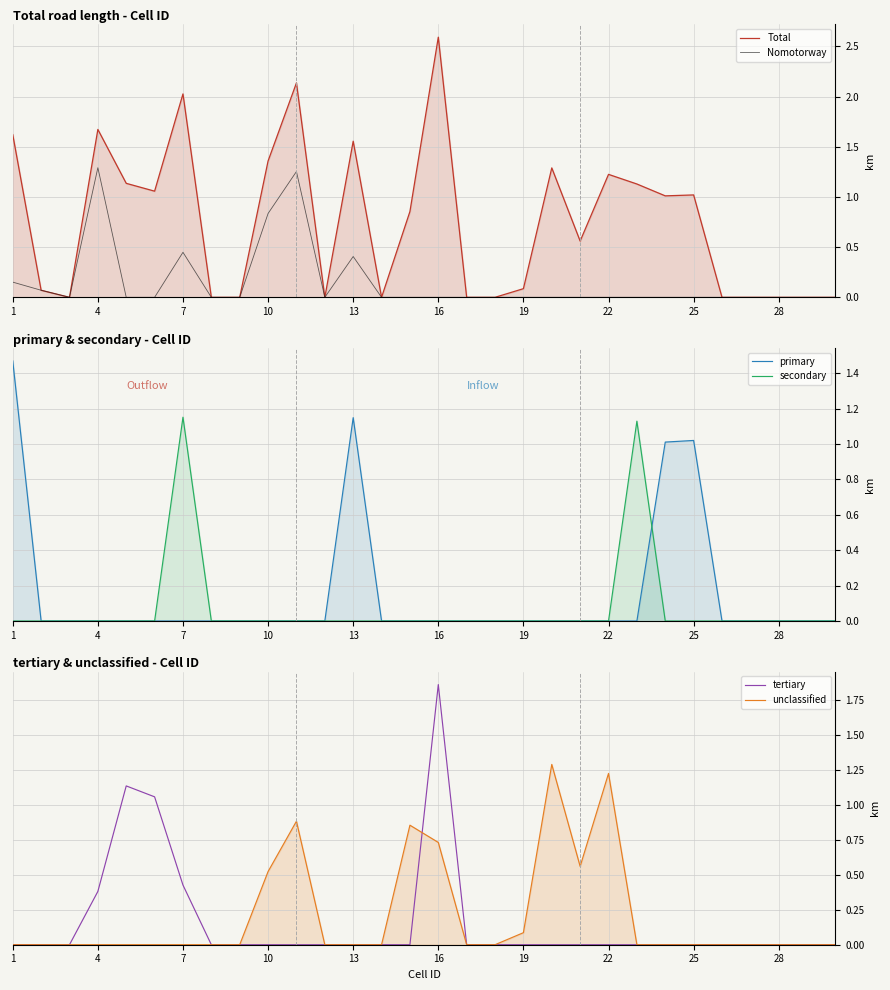

At 1, list the series in order from smallest to largest.

secondary, tertiary, unclassified, Nomotorway, primary, Total